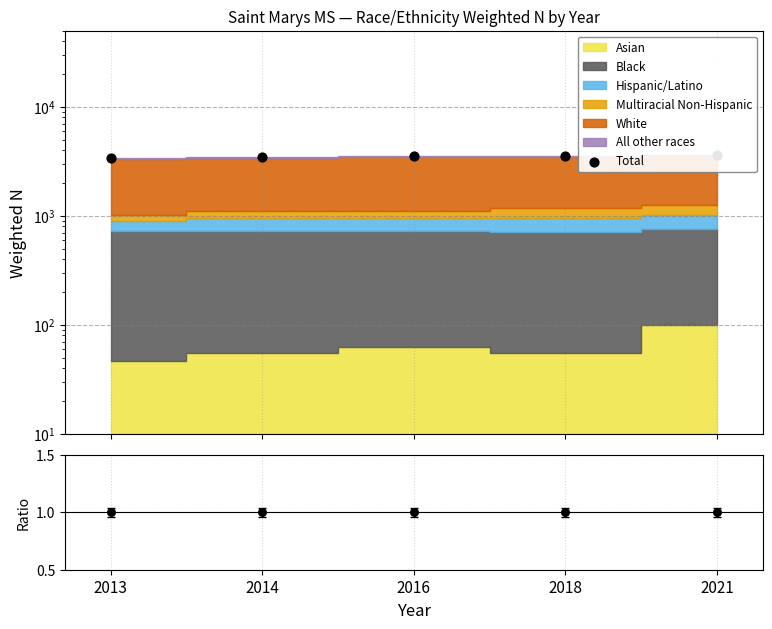

Is the value of Ratio at 2021 greater than the value of Total at 2016?

No